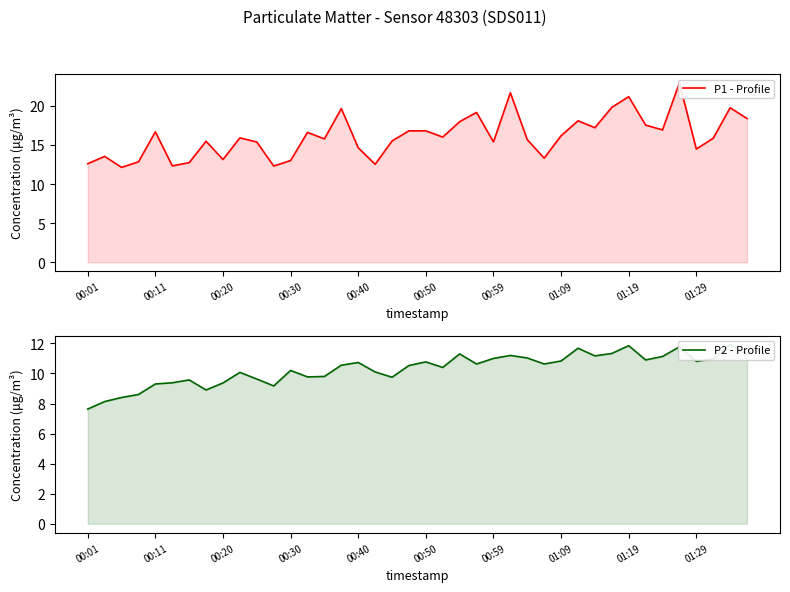

True or false: P2 - Profile and P1 - Profile intersect in this chart.

False